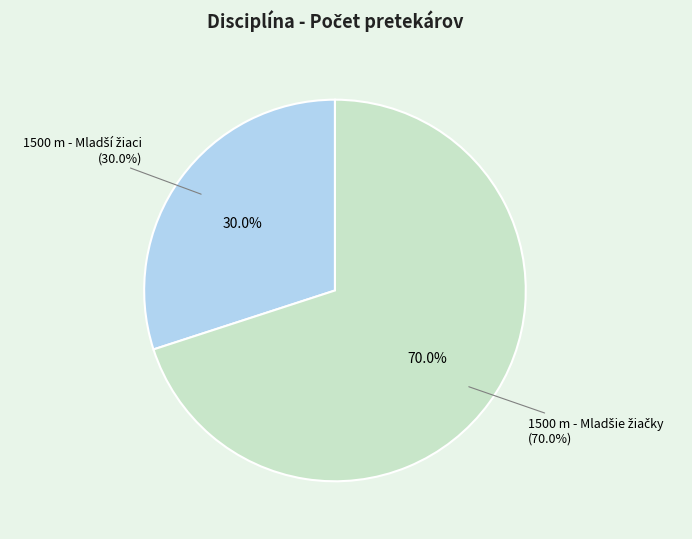

To the nearest percent, what is the combined percentage of 1500 m - Mladší žiaci and 1500 m - Mladšie žiačky?

100%